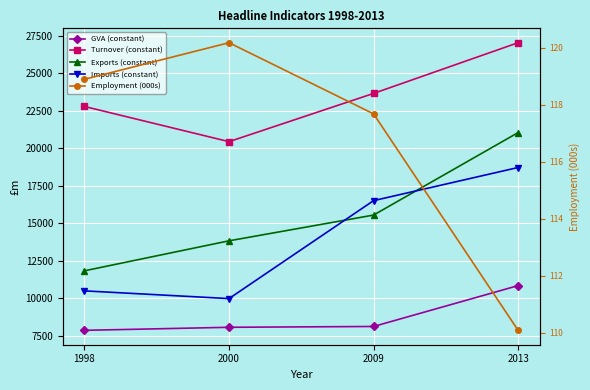

Which series has the largest total across all categories?

Turnover (constant)